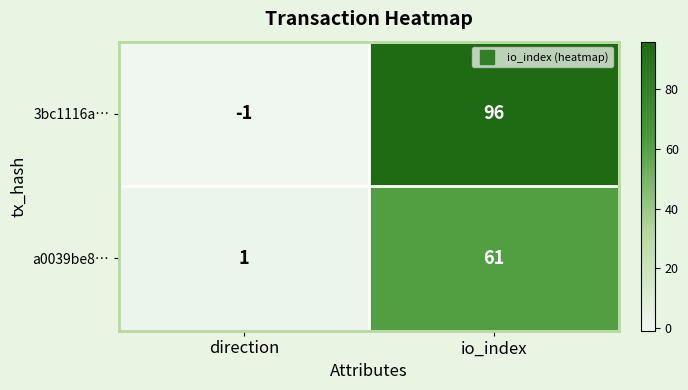

What is the difference between the highest and lowest values at io_index?

35